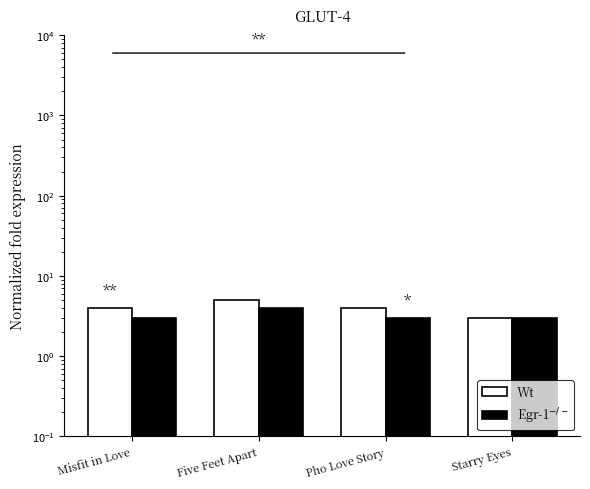

What are all the series names shown in the legend?

Wt, Egr-1$^{-/-}$